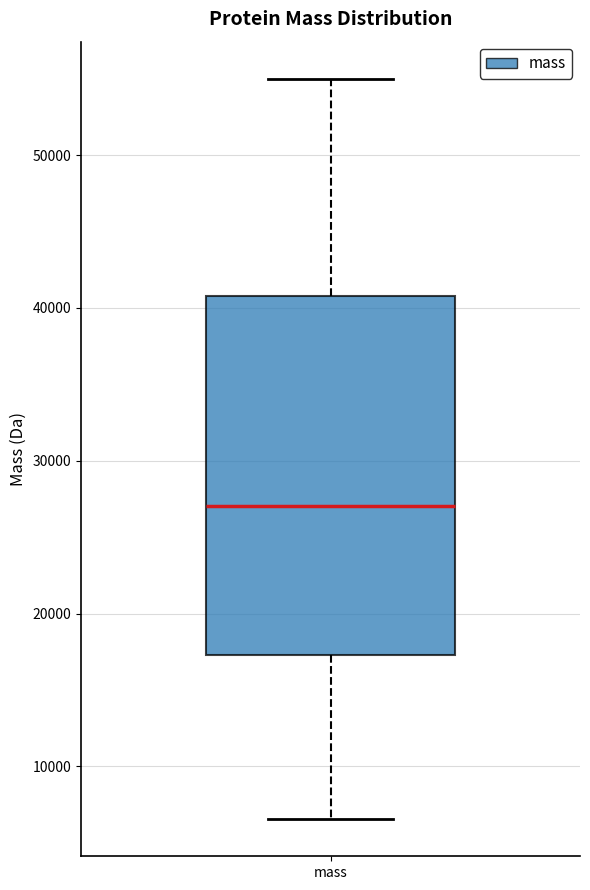

Where does the median line of the box for mass sit on the y-axis? The values are not printed on the chart, so give them approximately, as read against the axis.

27000